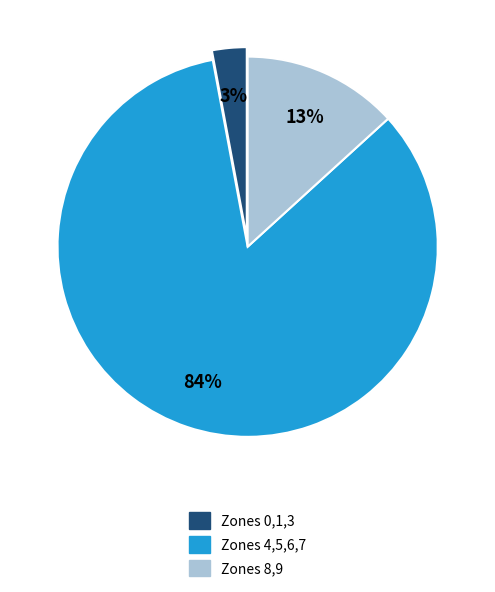

Count the number of slices in the pie.

3